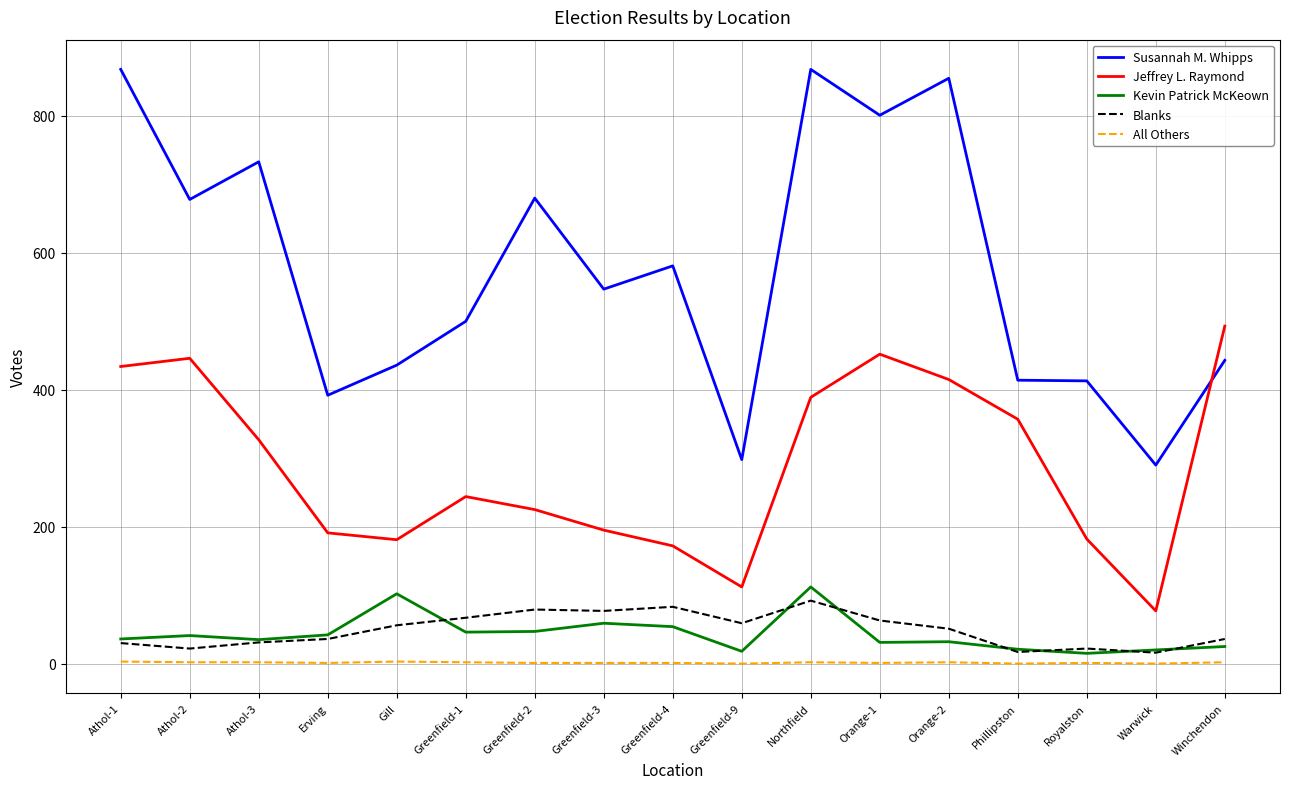

At which category is the sum across all series the highest?

Northfield